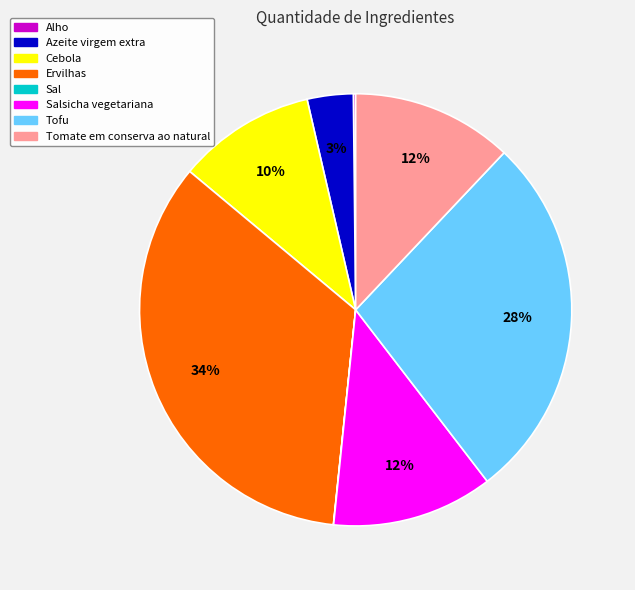

Is there a majority slice in this chart?

No